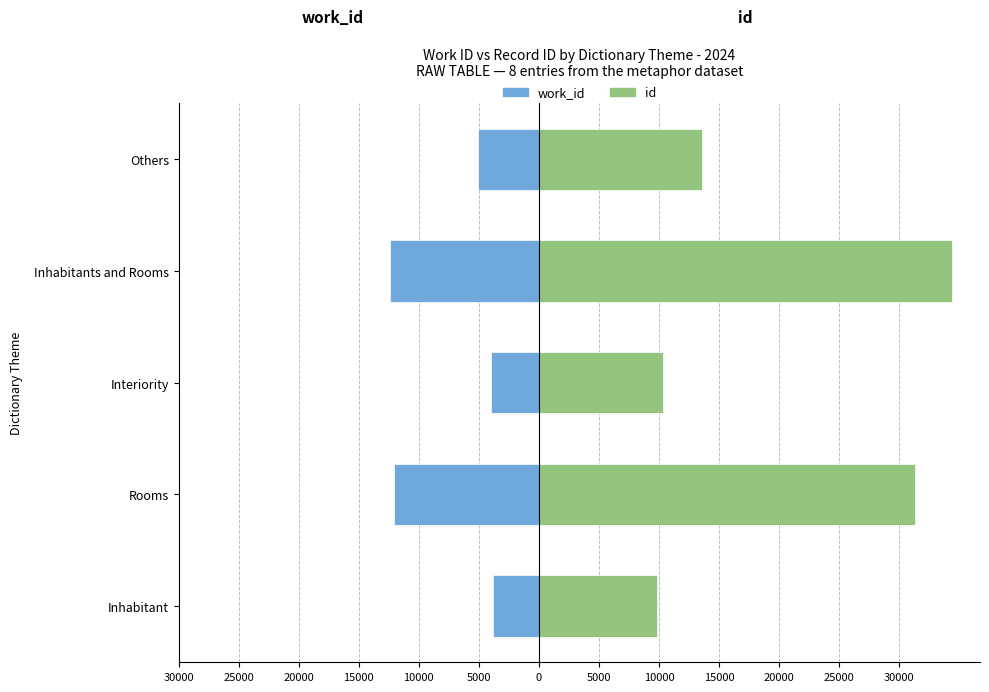

What is the value of the work_id bar at the 2nd from the left?

-12089